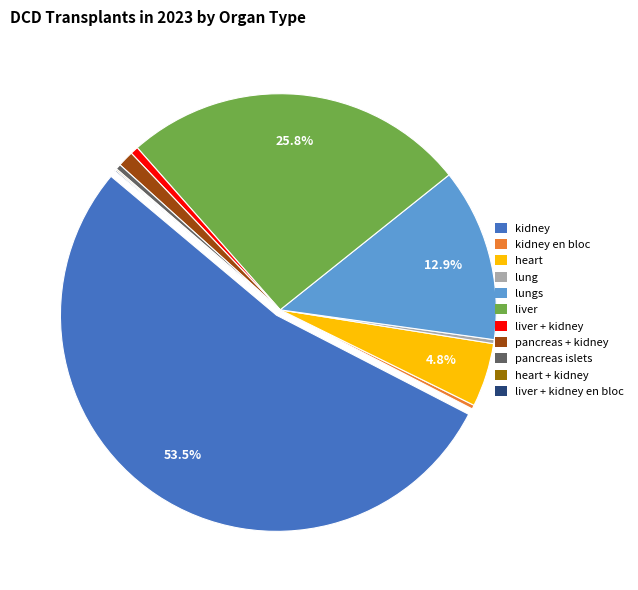

What is the ratio of the value at pancreas + kidney to the value at pancreas islets?

3.0